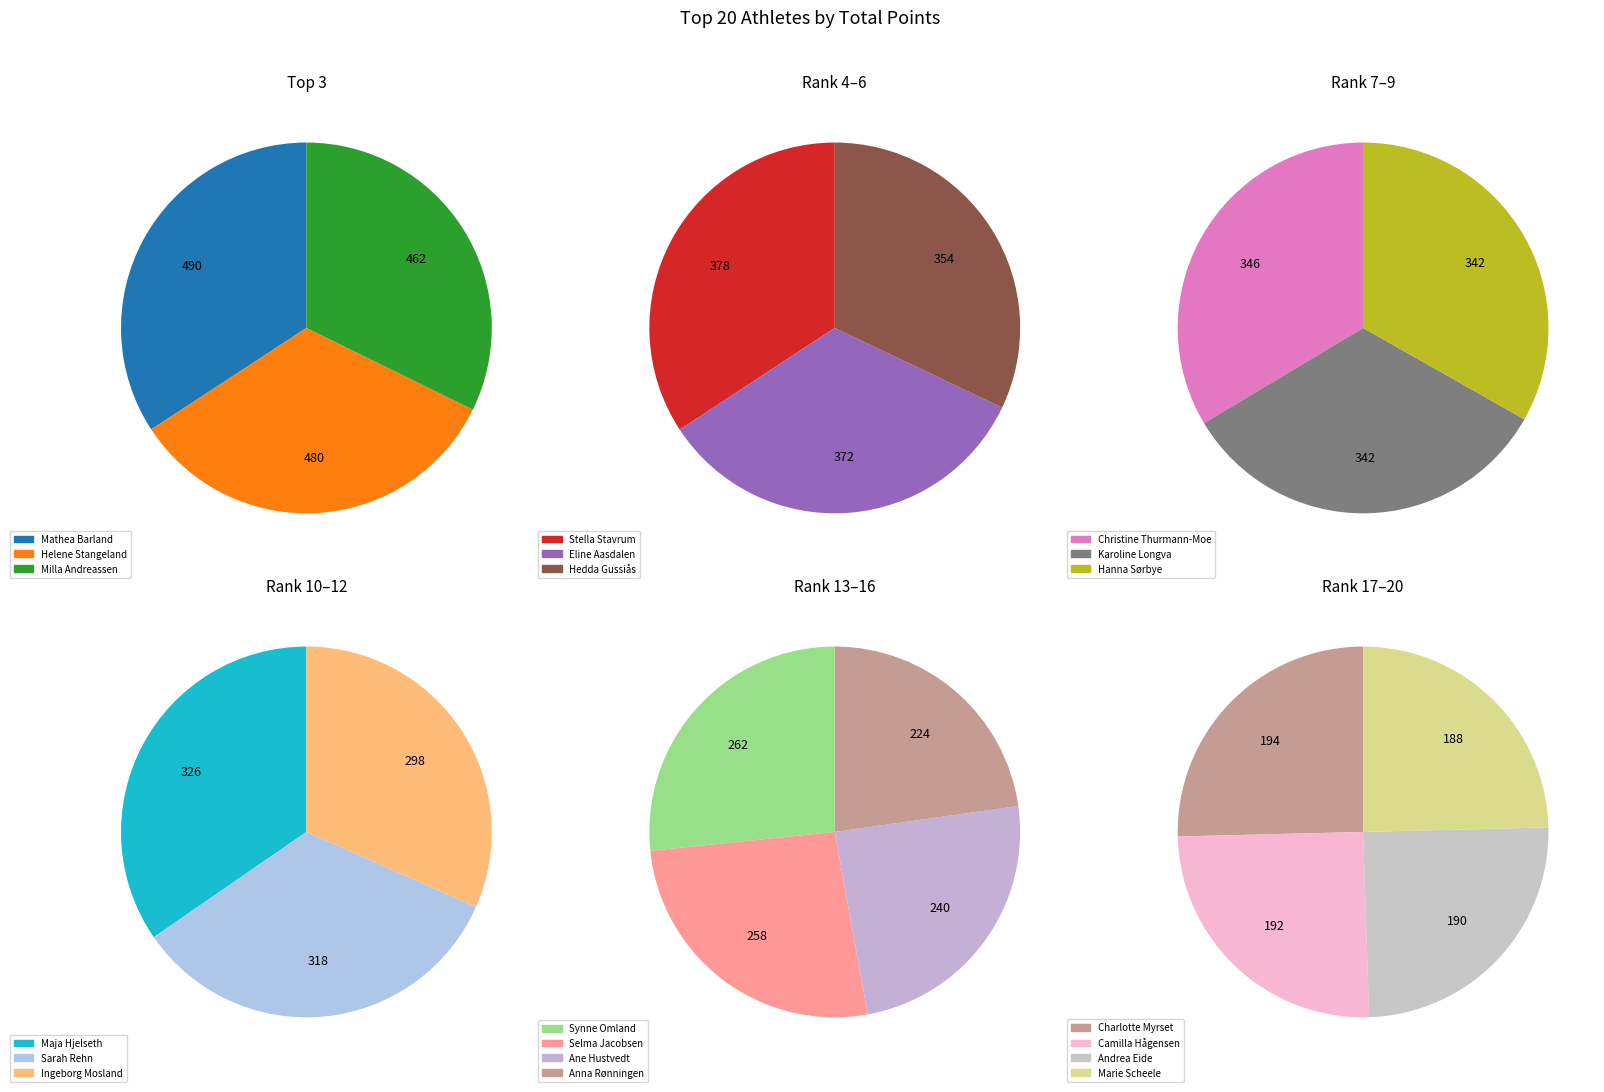

Count the number of slices in the pie.

20